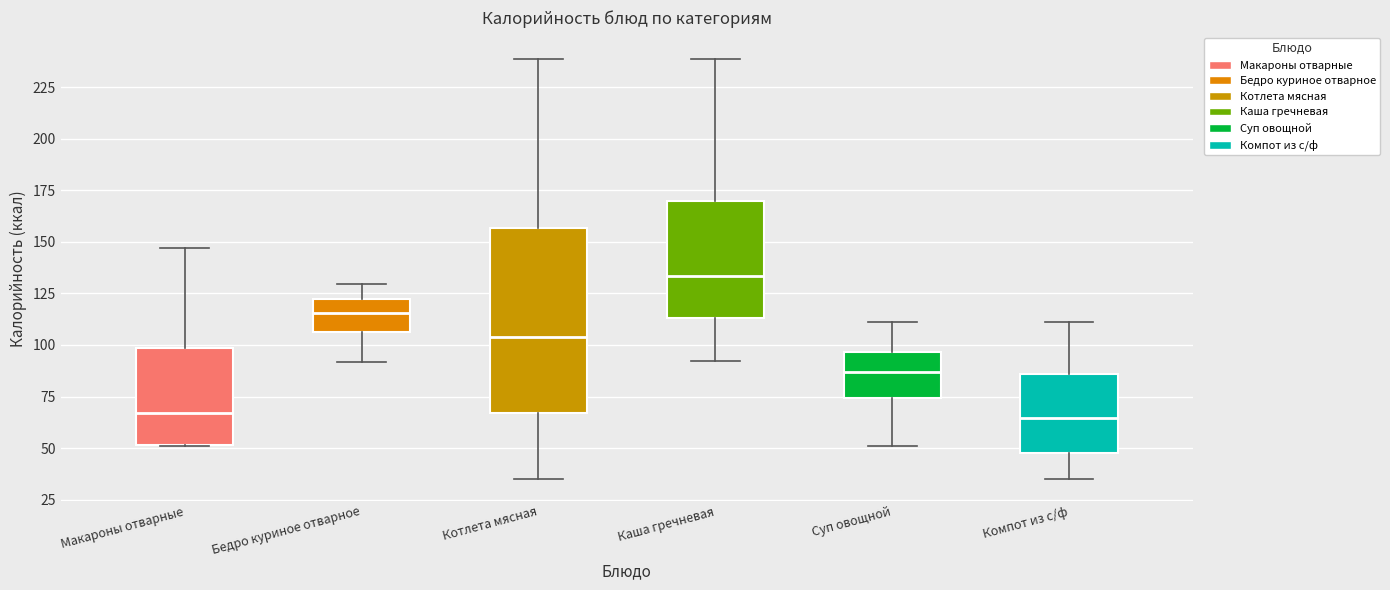

Comparing the boxes themselves (not the whiskers), which one is the tallest?

Котлета мясная